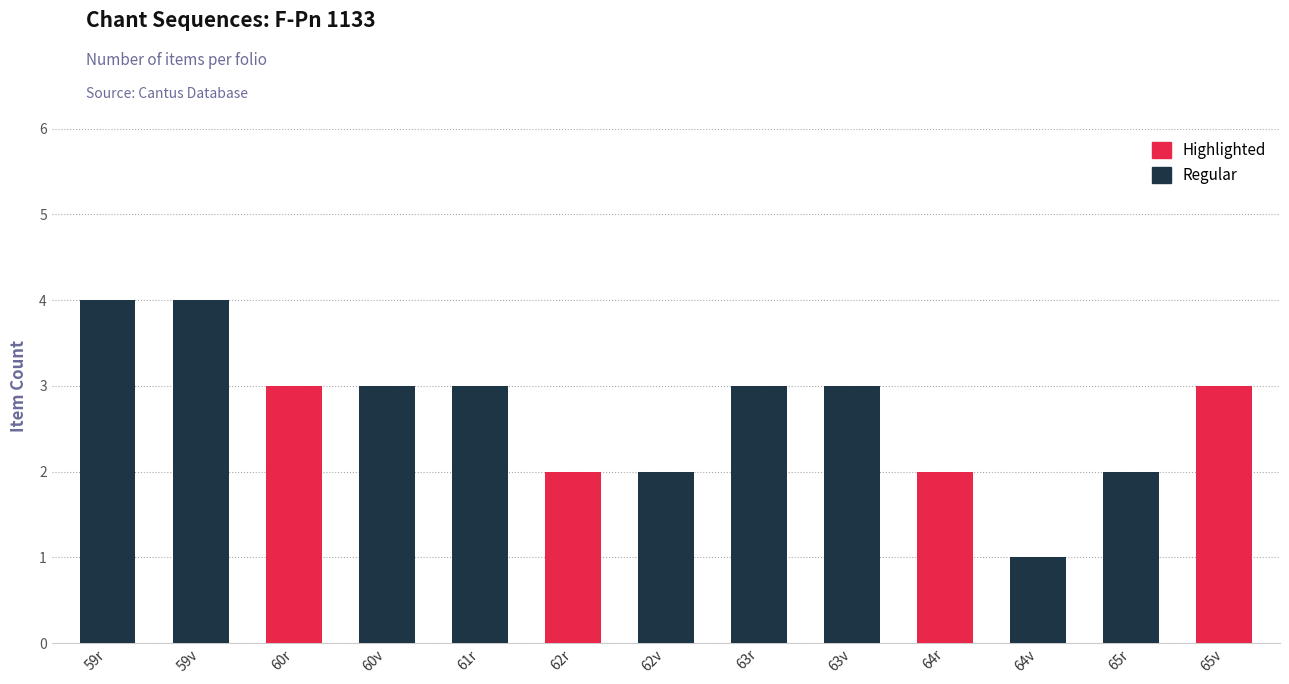

Rank the categories by value from highest to lowest.

59r, 59v, 60r, 60v, 61r, 63r, 63v, 65v, 62r, 62v, 64r, 65r, 64v